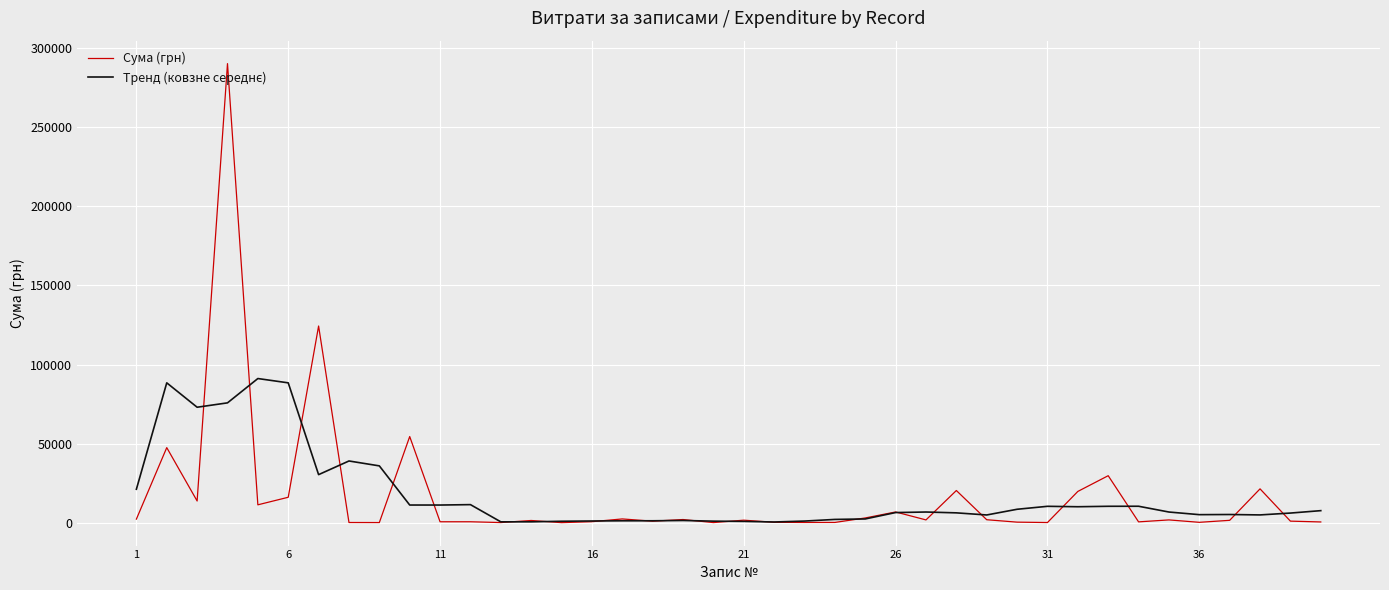

What is the greatest value displayed?

290101.4